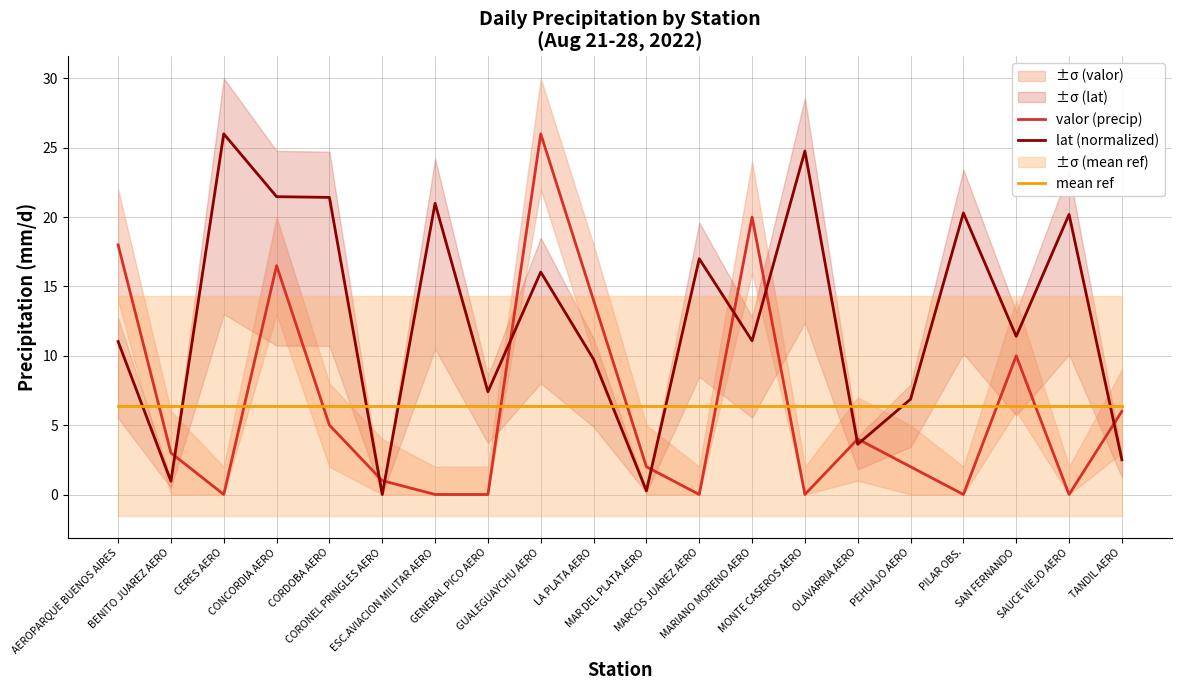

What is the difference between the maximum and minimum values in the lat (normalized) series?

26.0